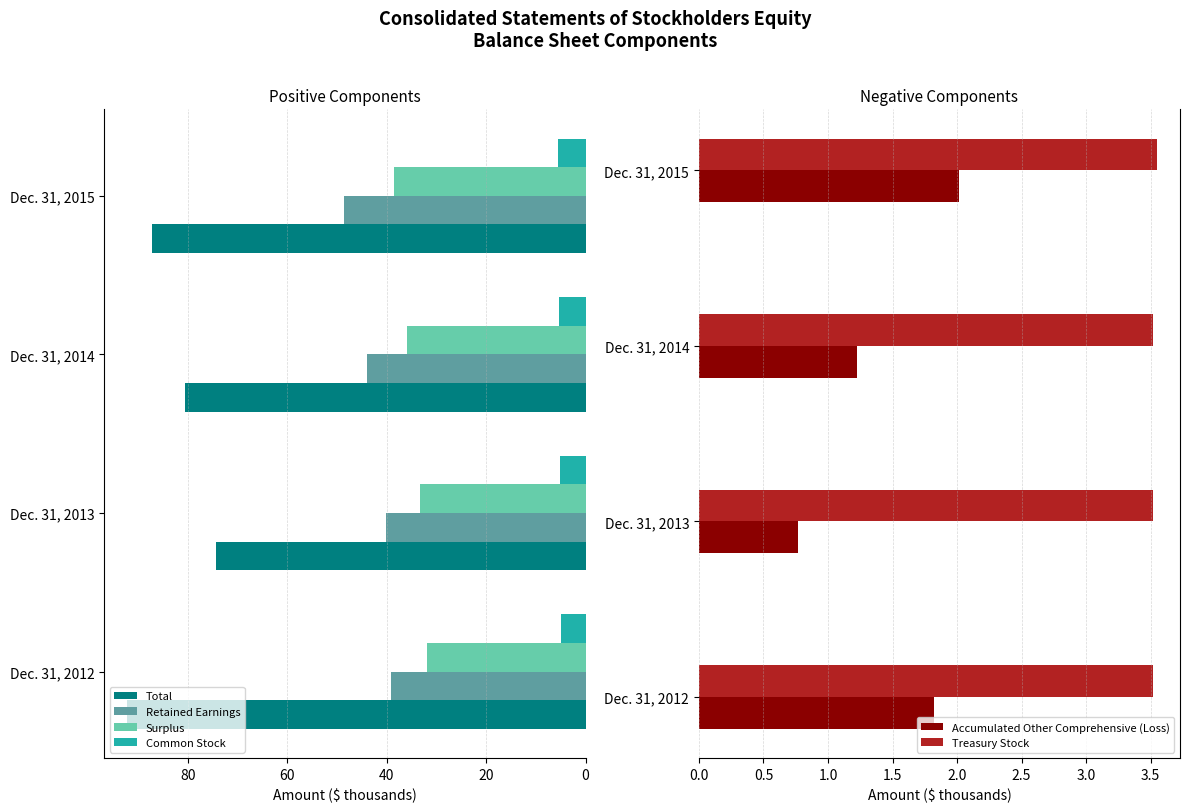

The Treasury Stock series shows 3.5 at Dec. 31, 2014. True or false?

True